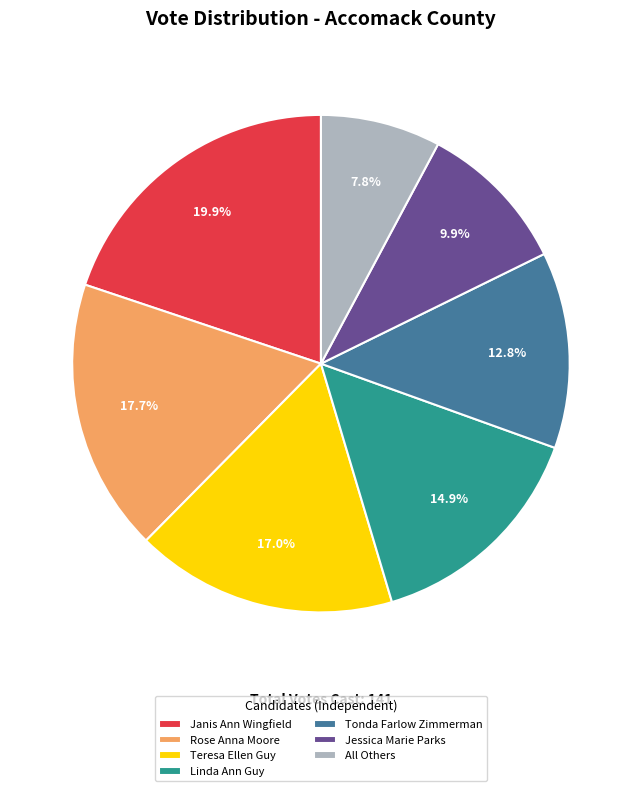

How many slices are in this pie chart?

7